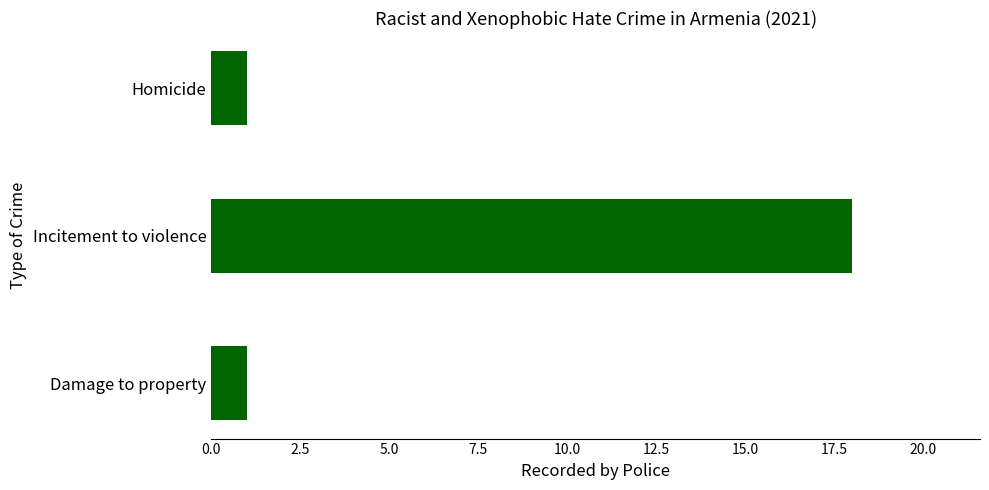

What is the label of the 2nd bar from the top?

Incitement to violence